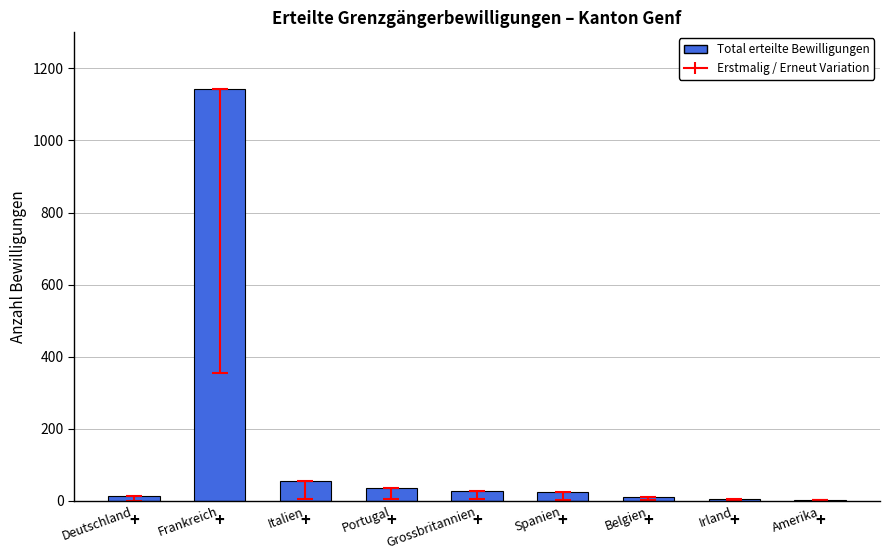

Which category has the highest value across all series?

Frankreich